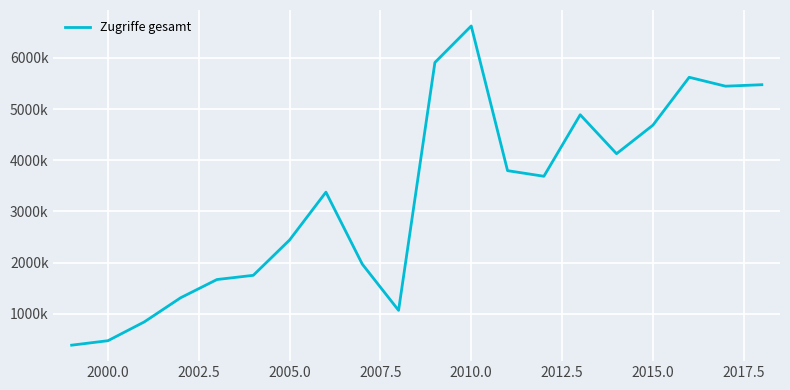

Is this an area chart (filled region under the line)?

No